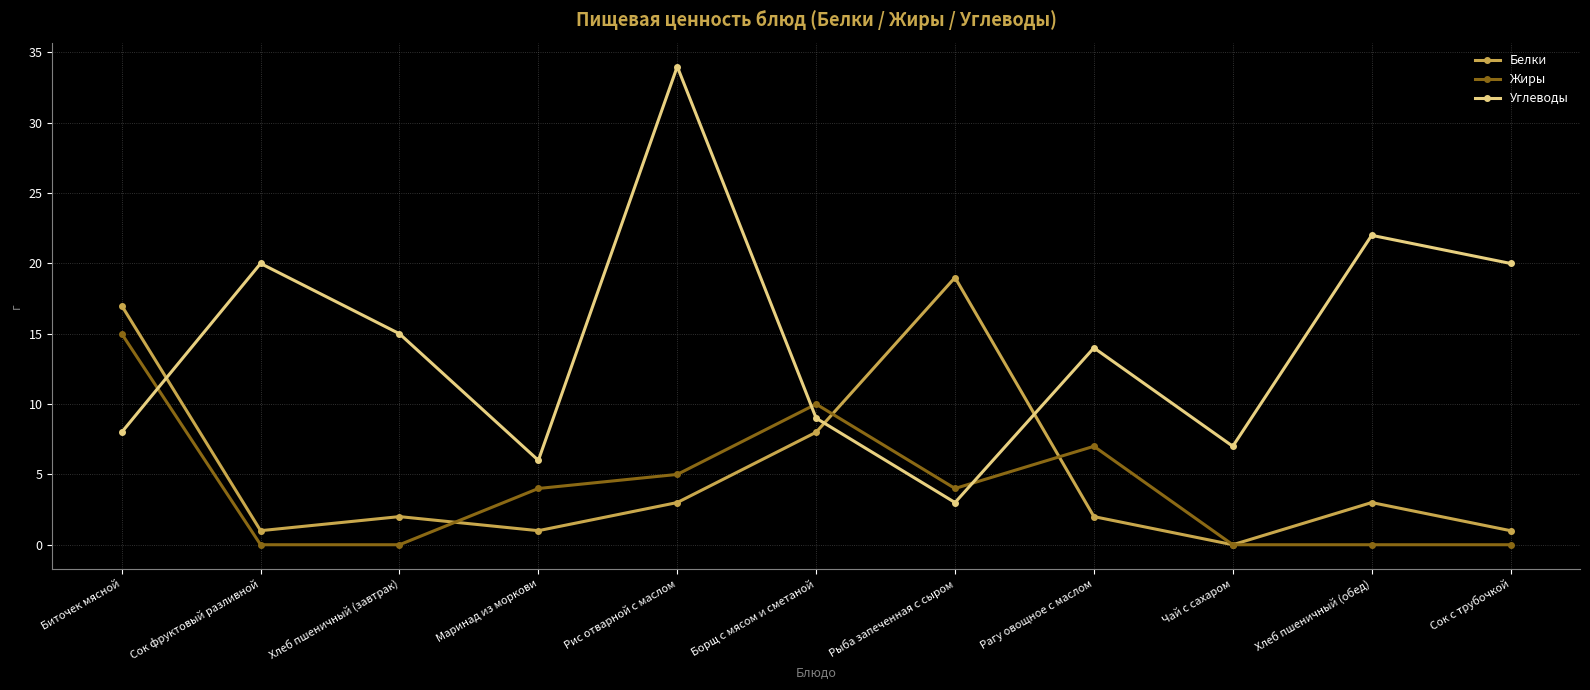

How many data points in Жиры are less than 4?

5